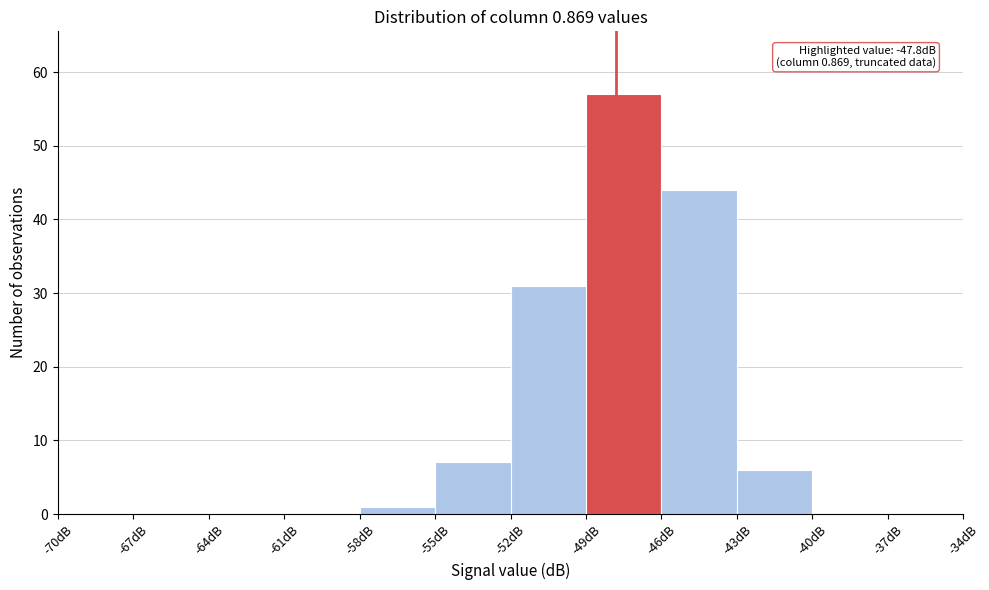

Which range on the x-axis has the tallest bar?

-49 to -46